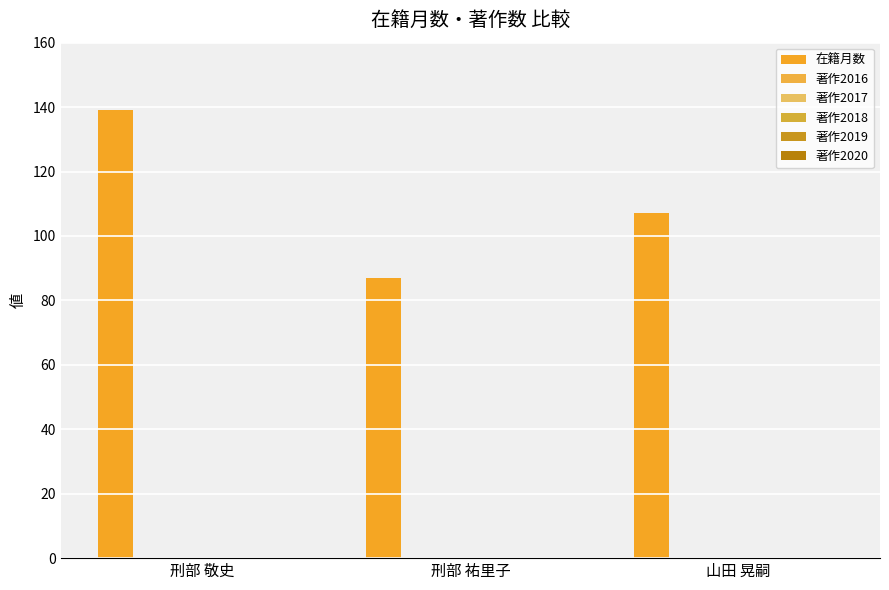

How many data points are less than 107?

1